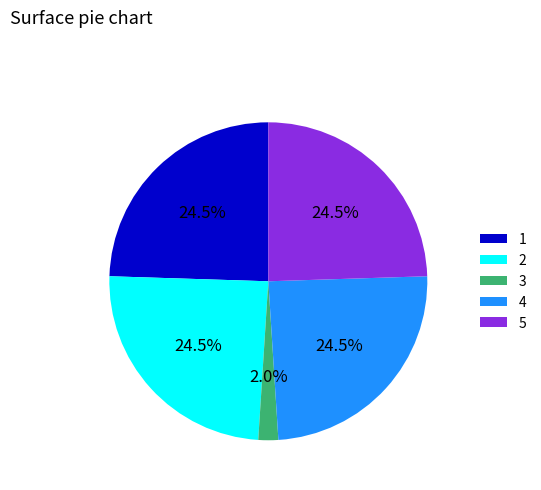

Is 3 the majority of the pie?

No